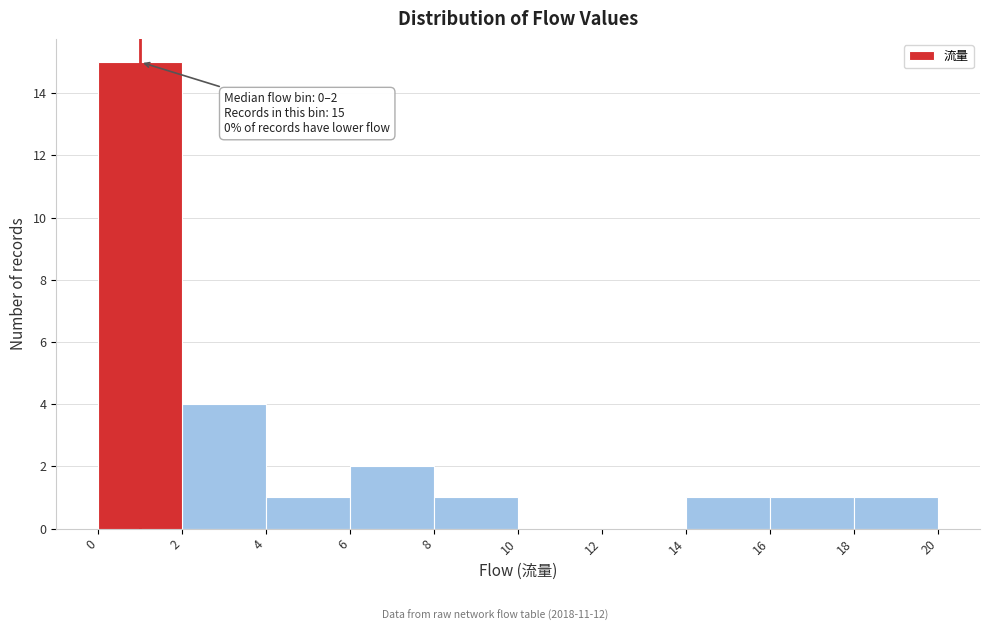

Which range on the x-axis has the tallest bar?

0 to 2